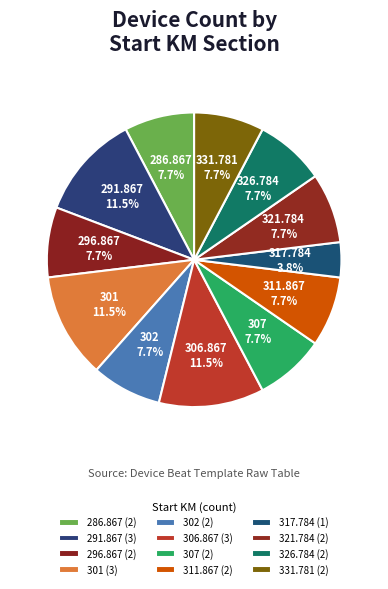

Combined, do 321.784 and 317.784 account for over 50%?

No